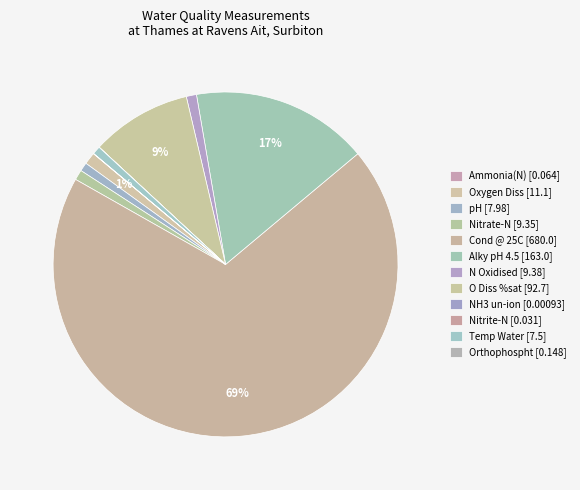

Which has a higher value, NH3 un-ion or Nitrite-N?

Nitrite-N